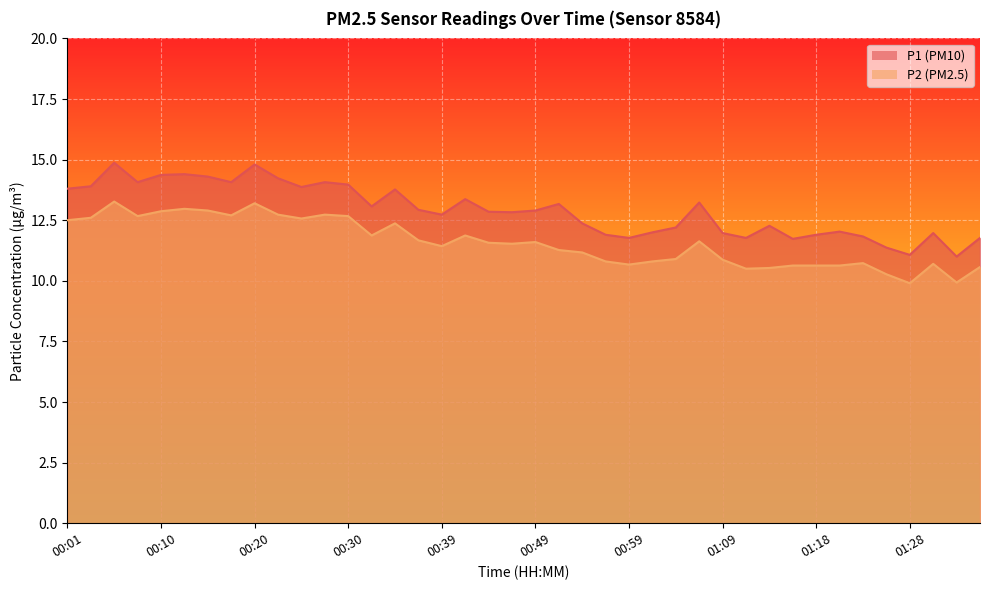

At which label does P2 first exceed 11?

00:01